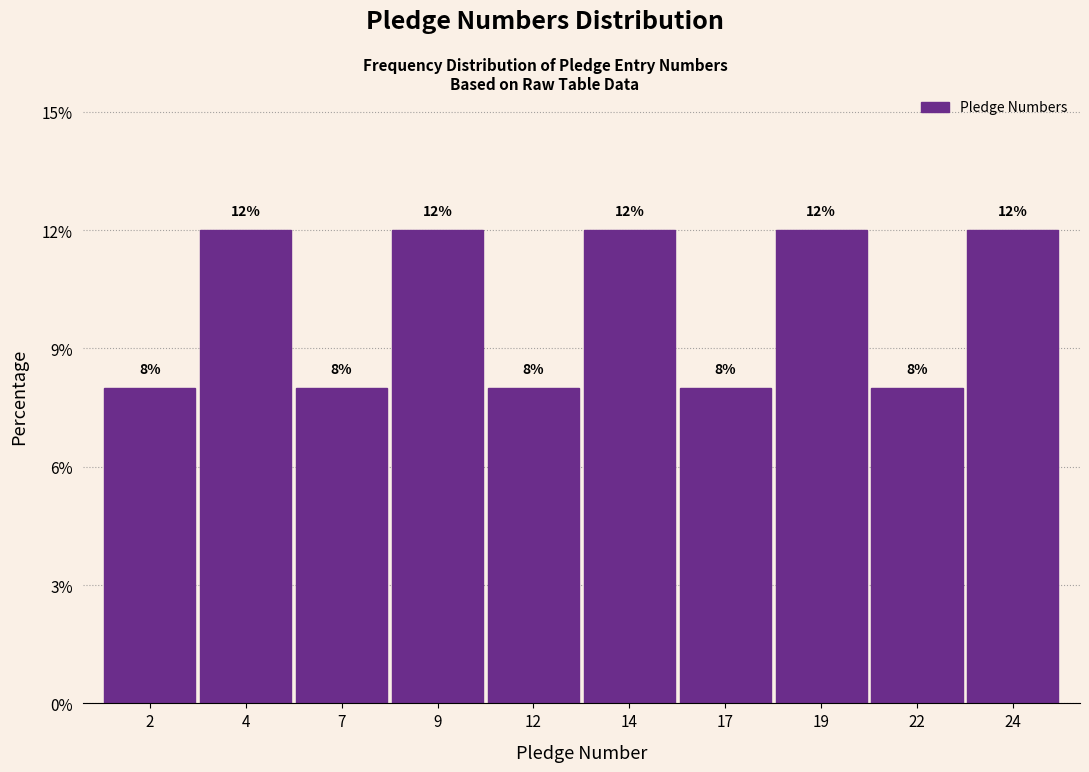

Reading left to right, list every bar in this chart as the range it spans on the x-axis followed by its height.

0.5 to 3.0: 8
3.0 to 5.5: 12
5.5 to 8.0: 8
8.0 to 10.5: 12
10.5 to 13.0: 8
13.0 to 15.5: 12
15.5 to 18.0: 8
18.0 to 20.5: 12
20.5 to 23.0: 8
23.0 to 25.5: 12